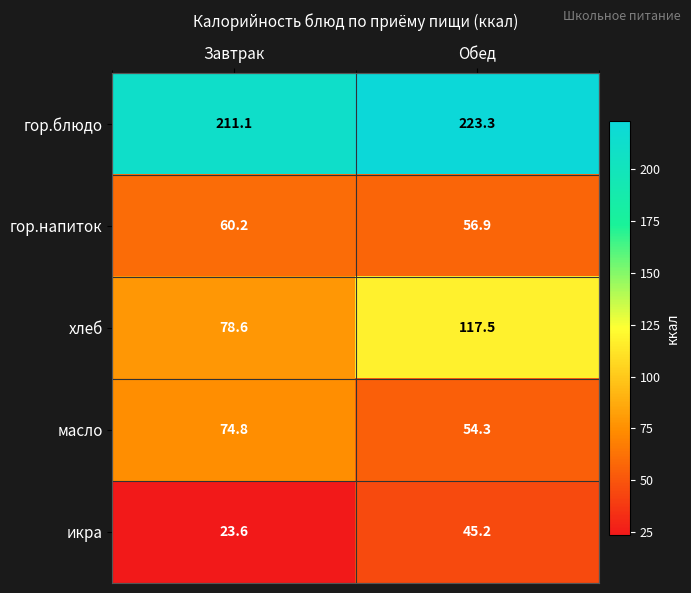

Reading right to left, extract all data points from this chart.

гор.блюдо: 223.3	211.1
гор.напиток: 56.9	60.2
хлеб: 117.5	78.6
масло: 54.3	74.8
икра: 45.2	23.6